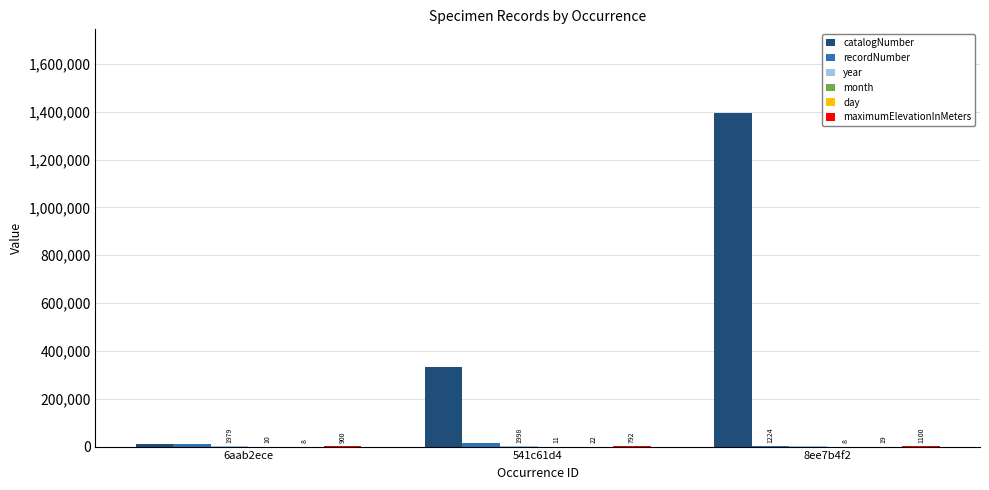

What is the approximate value of catalogNumber at 541c61d4, to the nearest 50?

330850